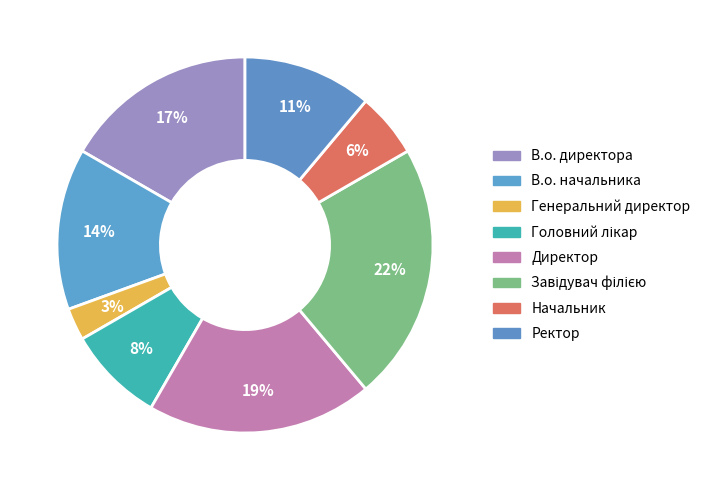

What is the ratio of the value at Генеральний директор to the value at Начальник?

0.5